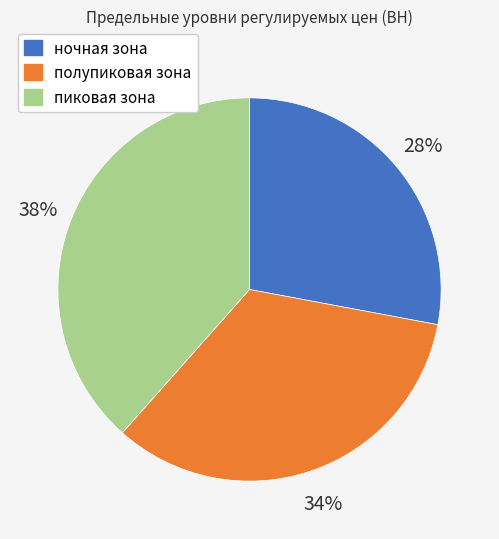

To the nearest percent, what portion does ночная зона represent?

28%